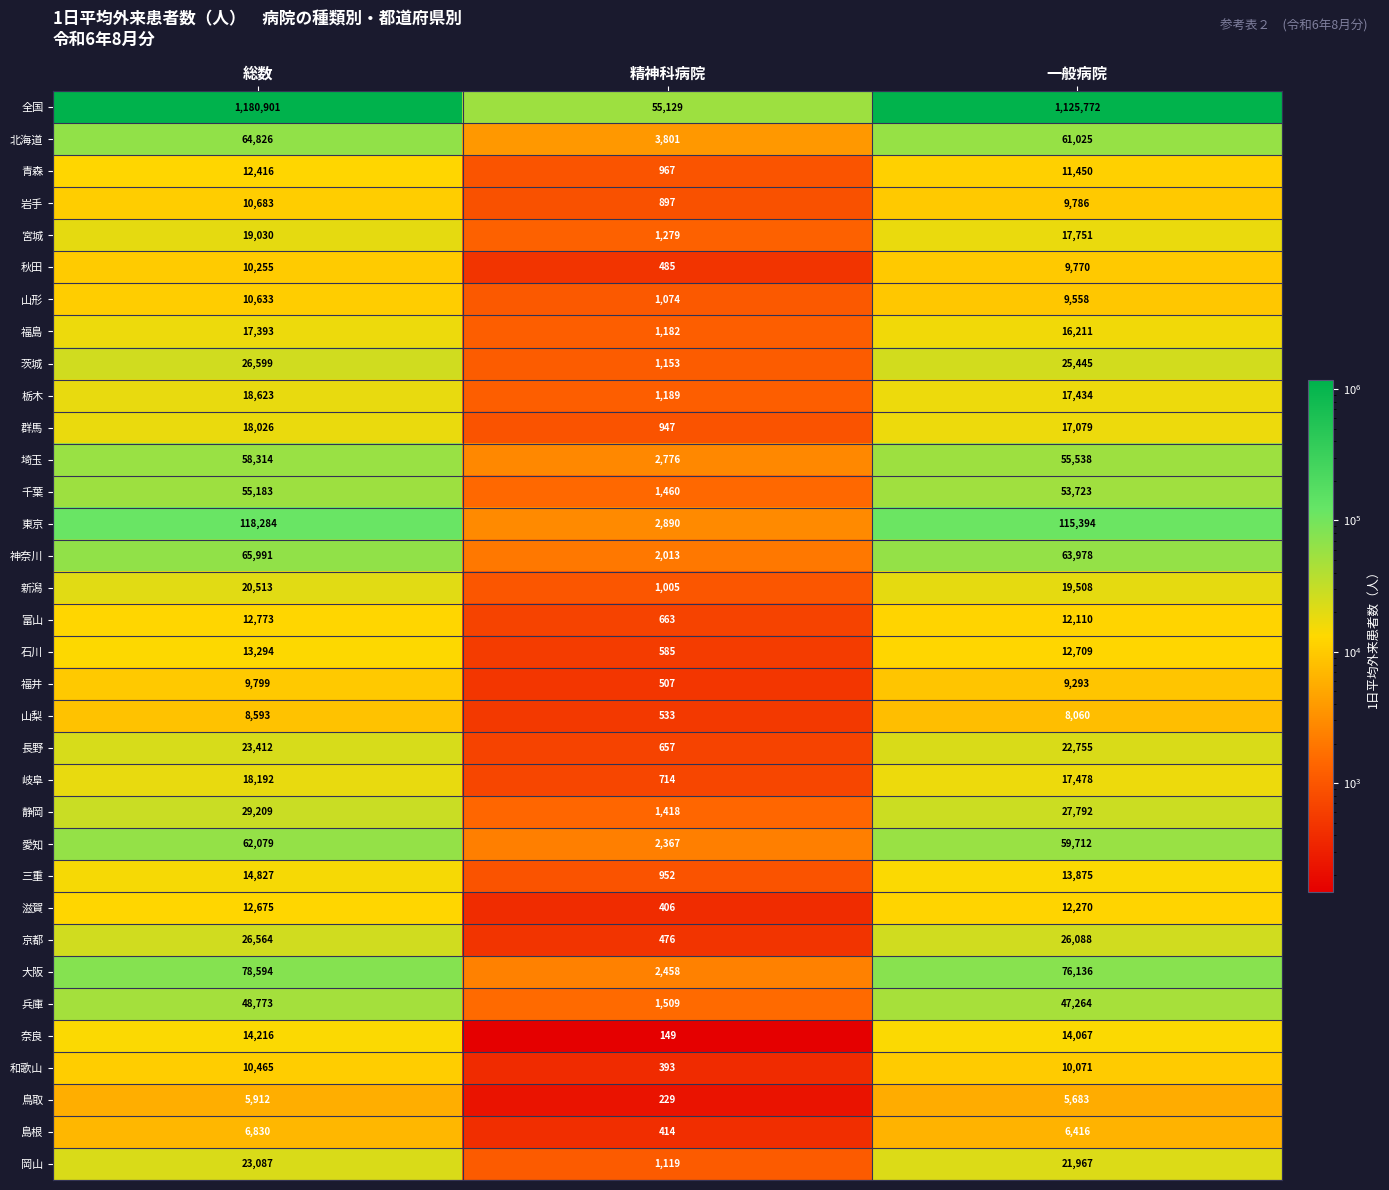

Is the value of 山形 at 一般病院 greater than the value of 奈良 at 総数?

No